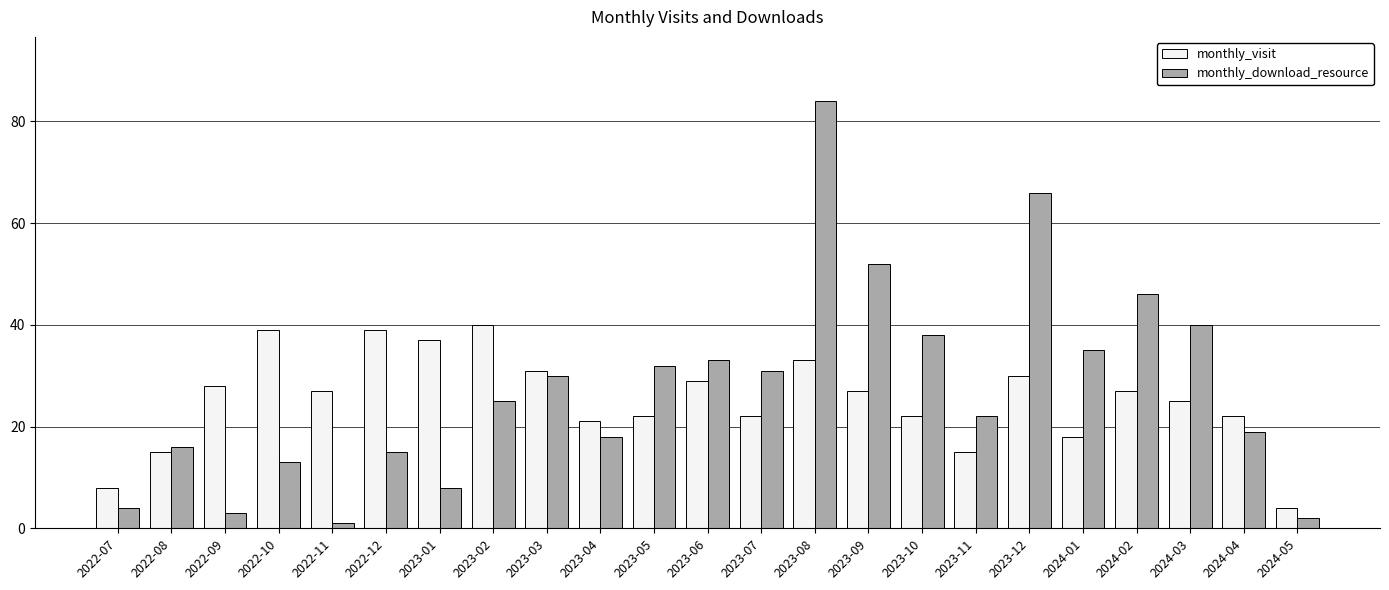

What is the label of the 18th bar from the left?

2023-12